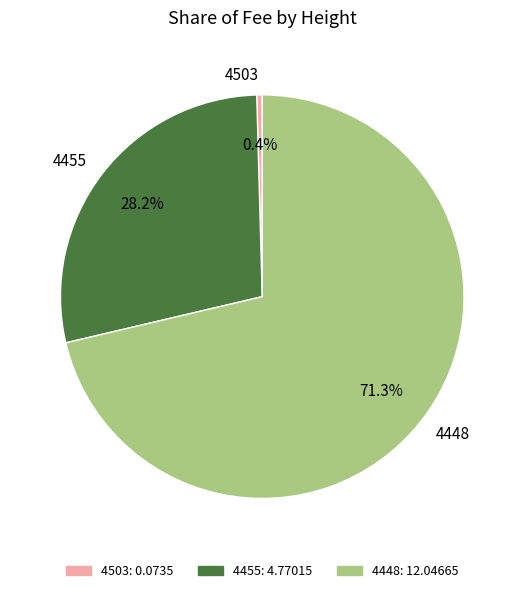

To the nearest percent, what is the difference between the 4503 and 4448 slice percentages?

71%